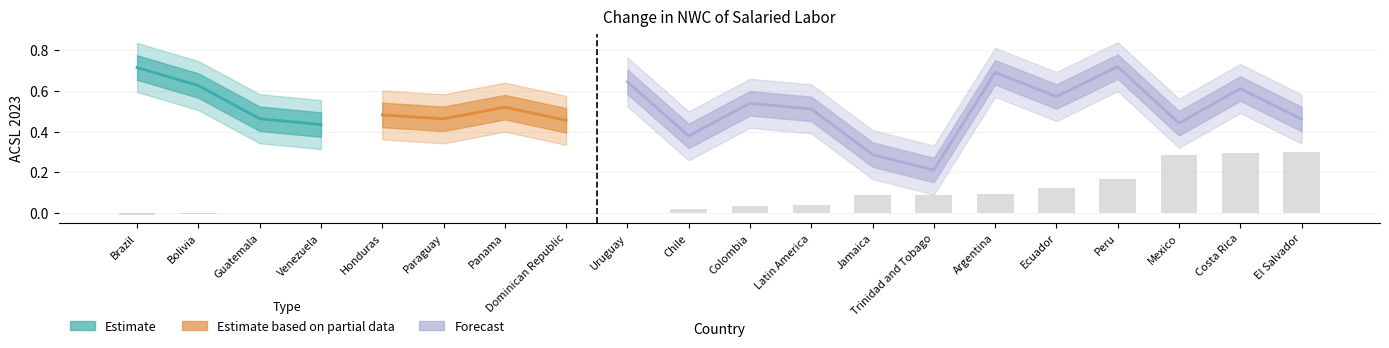

Reading right to left, list all the values displayed in this chart.

0.3	0.3	0.3	0.2	0.1	0.1	0.1	0.1	0.0	0.0	0.0	0.0	0.0	0.0	0.0	0.0	-0.0	-0.0	-0.0	-0.0